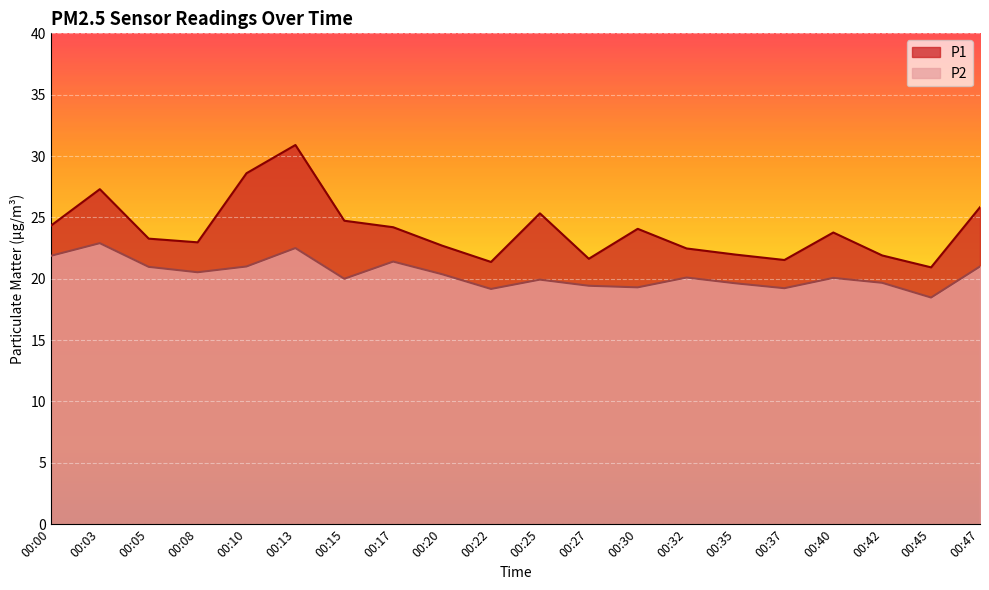

At which label does P2 reach its peak?

00:03